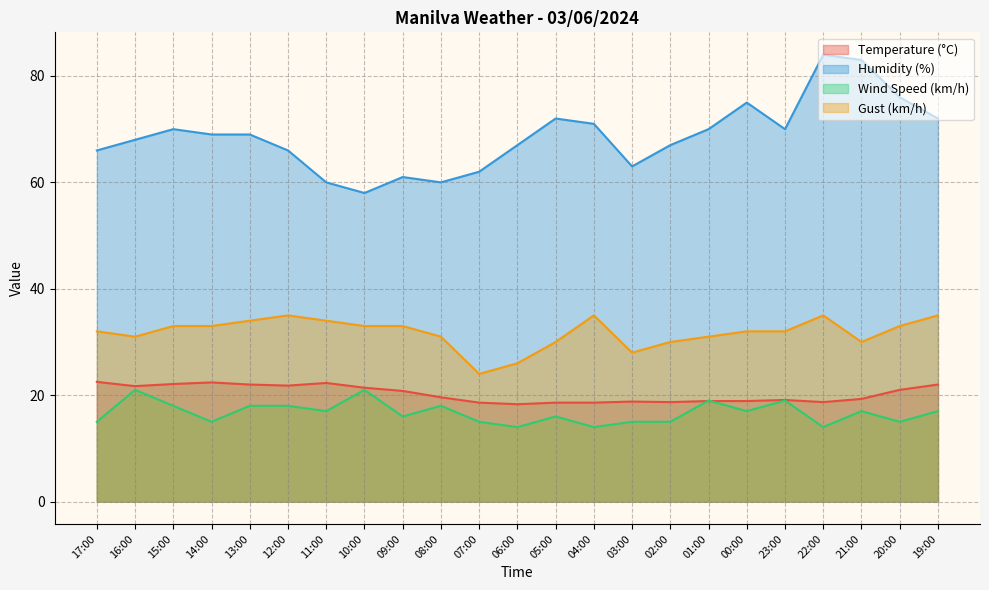

Reading left to right, list all the values displayed in this chart.

Temperature (°C): 22.5	21.7	22.1	22.4	22.0	21.8	22.3	21.4	20.8	19.6	18.6	18.3	18.6	18.6	18.8	18.7	18.9	18.9	19.1	18.7	19.3	21.0	22.0
Humidity (%): 66.0	68.0	70.0	69.0	69.0	66.0	60.0	58.0	61.0	60.0	62.0	67.0	72.0	71.0	63.0	67.0	70.0	75.0	70.0	84.0	83.0	76.0	72.0
Wind Speed (km/h): 15.0	21.0	18.0	15.0	18.0	18.0	17.0	21.0	16.0	18.0	15.0	14.0	16.0	14.0	15.0	15.0	19.0	17.0	19.0	14.0	17.0	15.0	17.0
Gust (km/h): 32.0	31.0	33.0	33.0	34.0	35.0	34.0	33.0	33.0	31.0	24.0	26.0	30.0	35.0	28.0	30.0	31.0	32.0	32.0	35.0	30.0	33.0	35.0